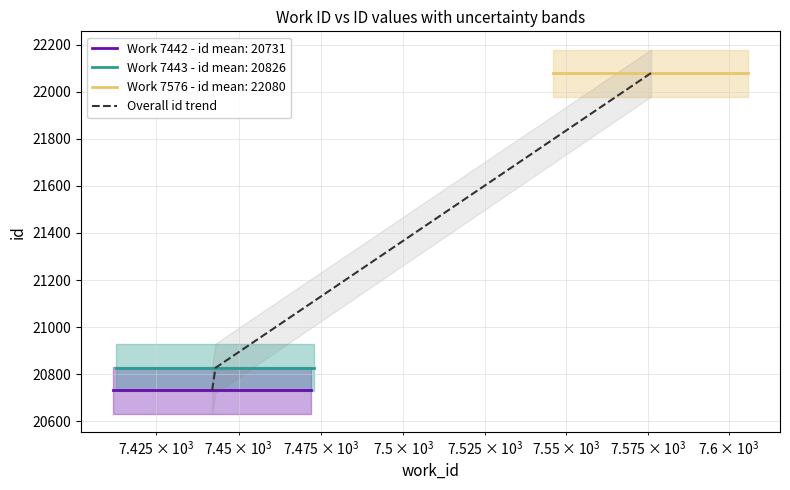

What is the minimum value shown in the chart?

20731.0